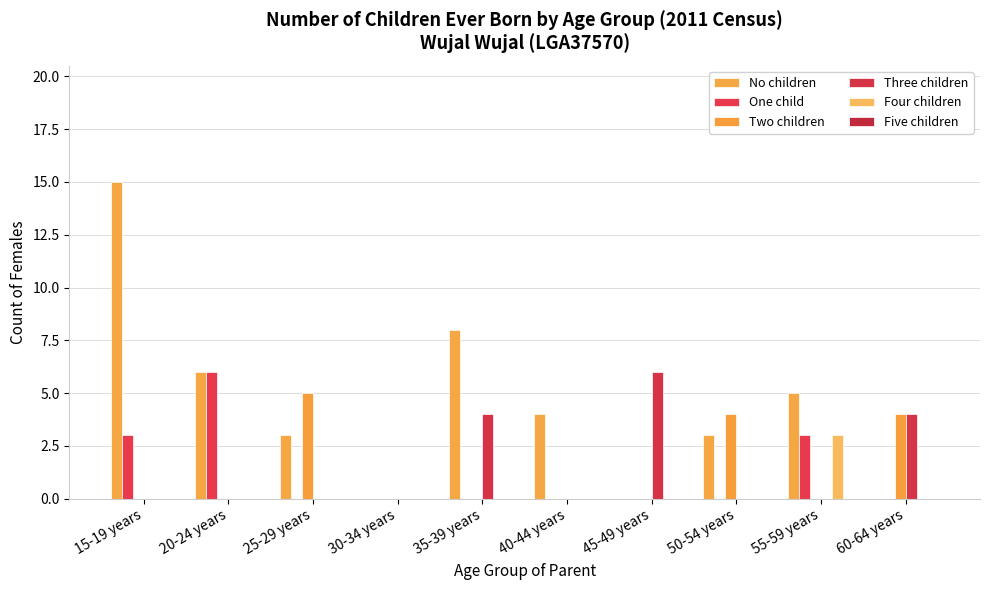

Are the bars grouped side by side (vs. stacked)?

Yes